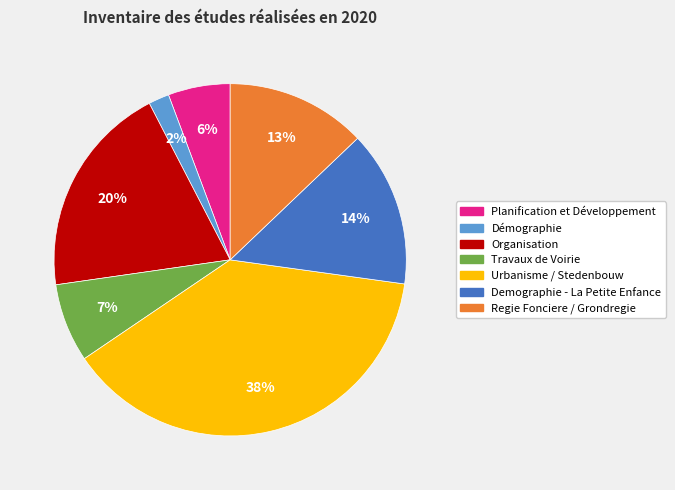

Does Planification et Développement represent more than half of the total?

No